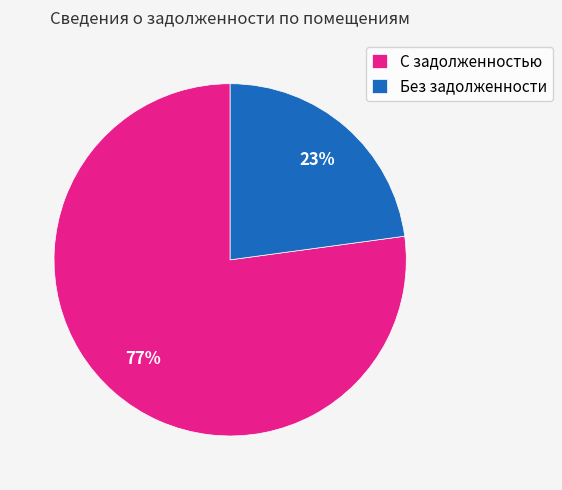

To the nearest percent, what is the average slice percentage?

50%